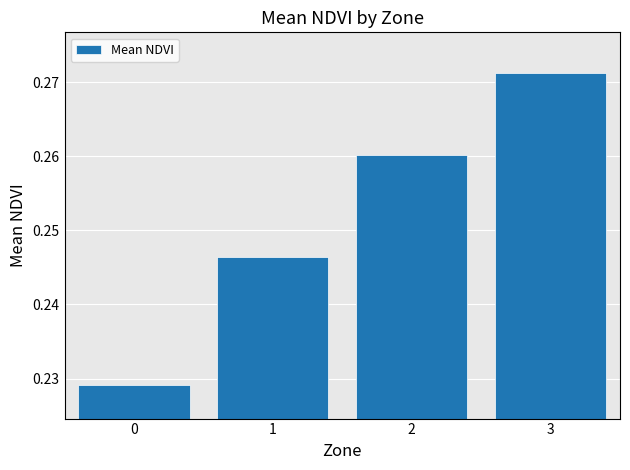

Is it true that the value at 0 is 0.1?

False